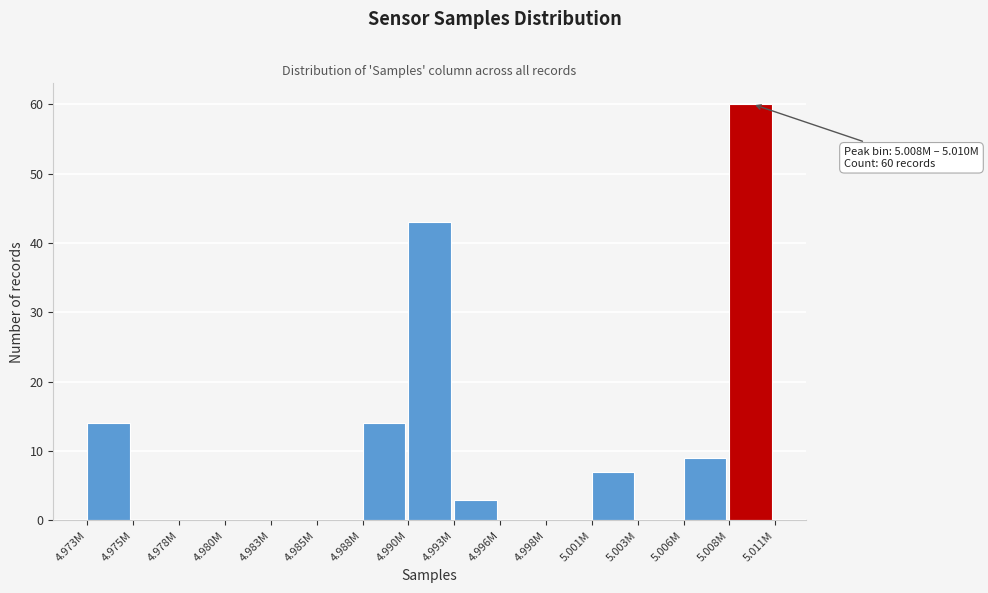

Reading right to left, list all the values displayed in this chart.

5.008M=60	5.006M=9	5.003M=0	5.001M=7	4.998M=0	4.996M=0	4.993M=3	4.990M=43	4.988M=14	4.985M=0	4.983M=0	4.980M=0	4.978M=0	4.975M=0	4.973M=14